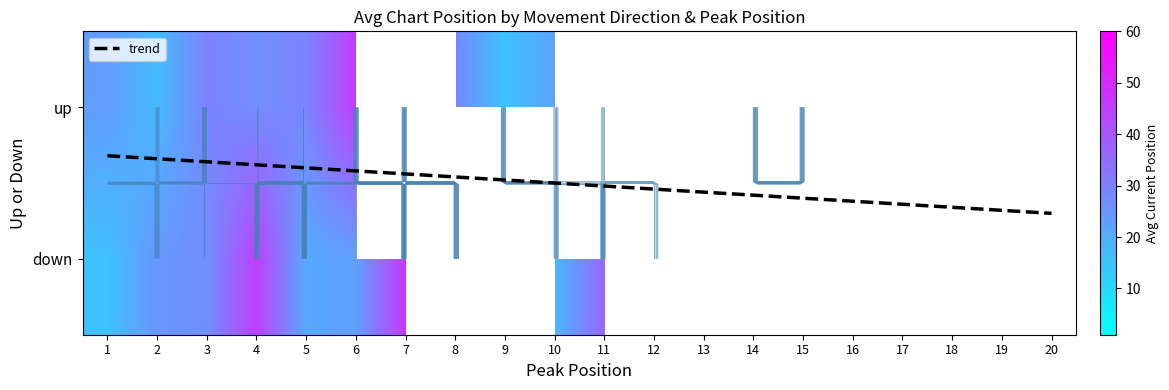

At 15, list the series in order from largest to smallest.

trend, up, down